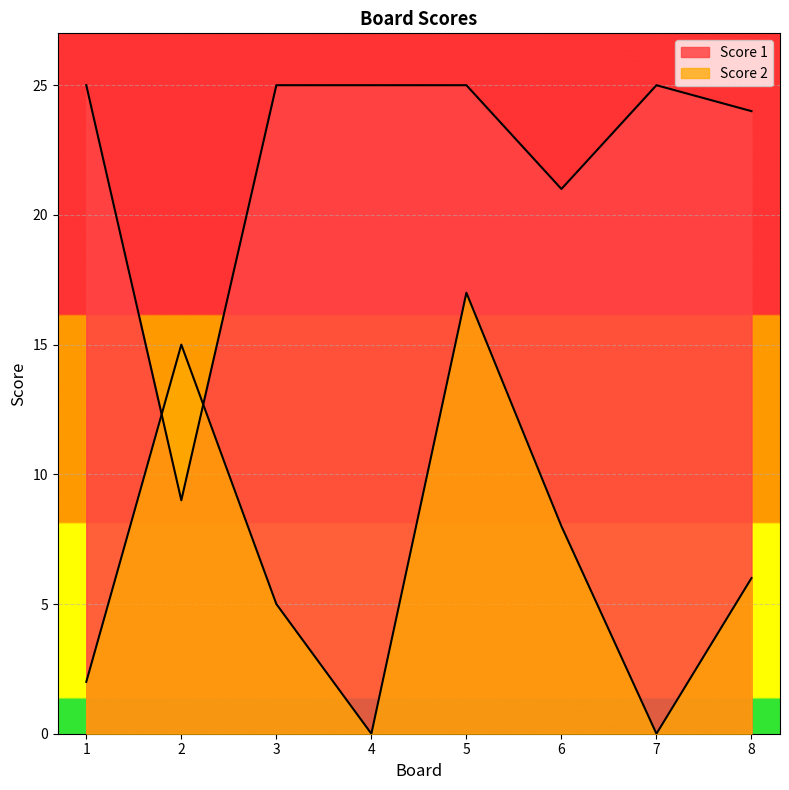

In Score 1, how many points are lower than both neighbors (excluding endpoints)?

2